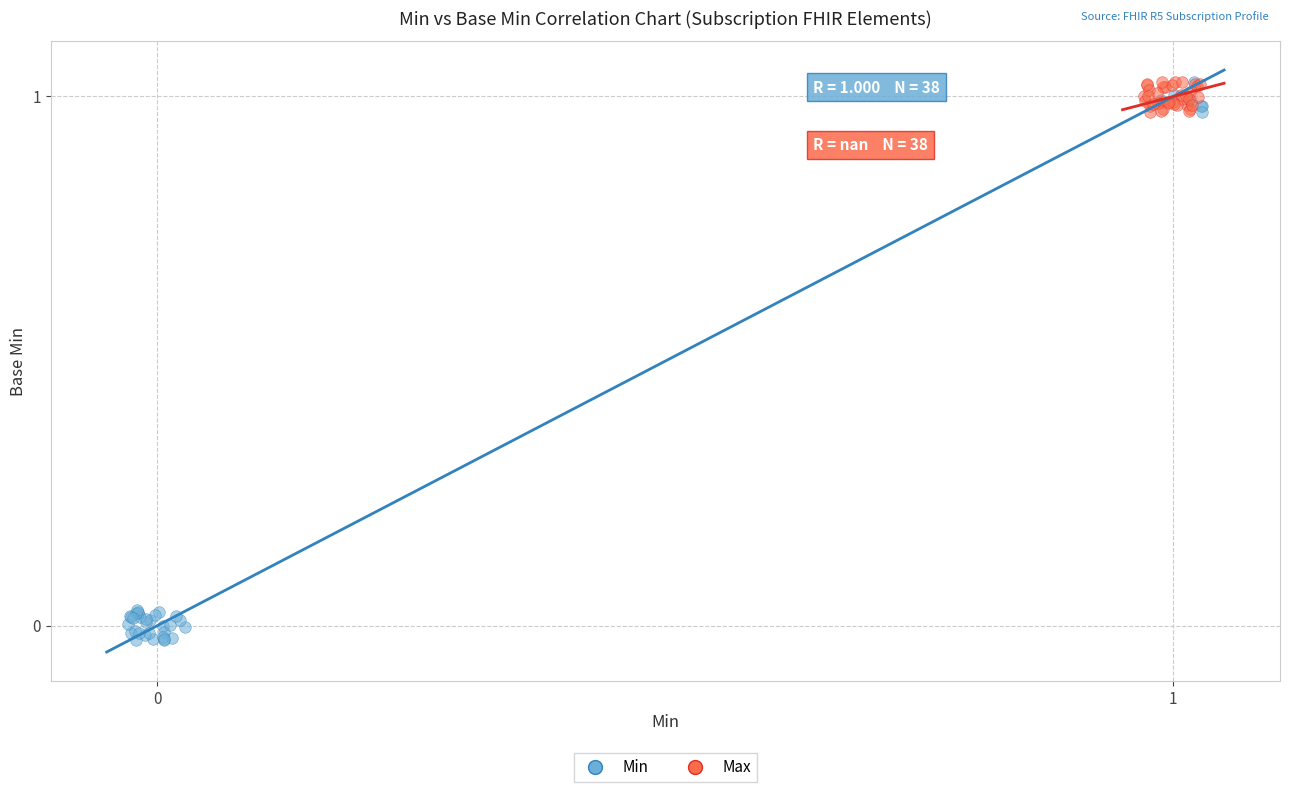

Which series has the widest spread of Y values?

Min